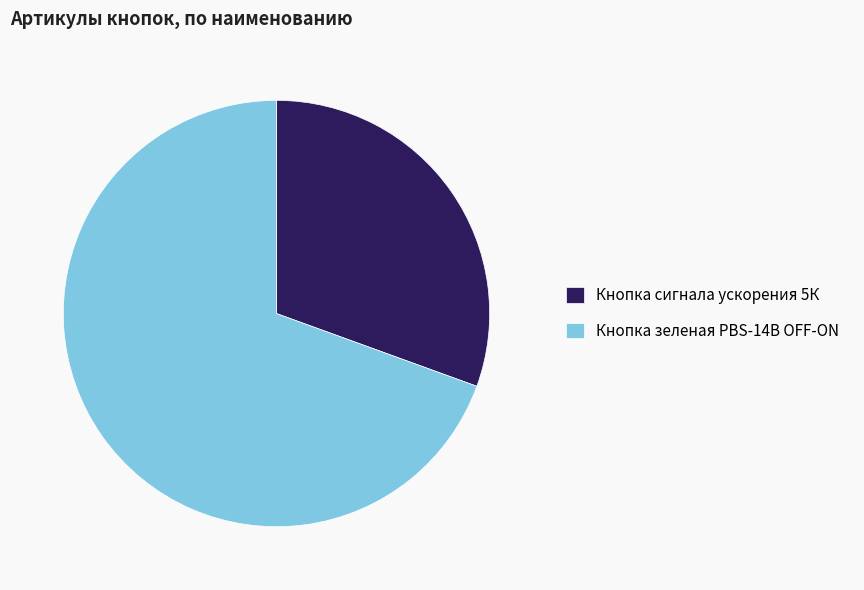

Which has a higher value, Кнопка сигнала ускорения 5К or Кнопка зеленая PBS-14B OFF-ON?

Кнопка зеленая PBS-14B OFF-ON